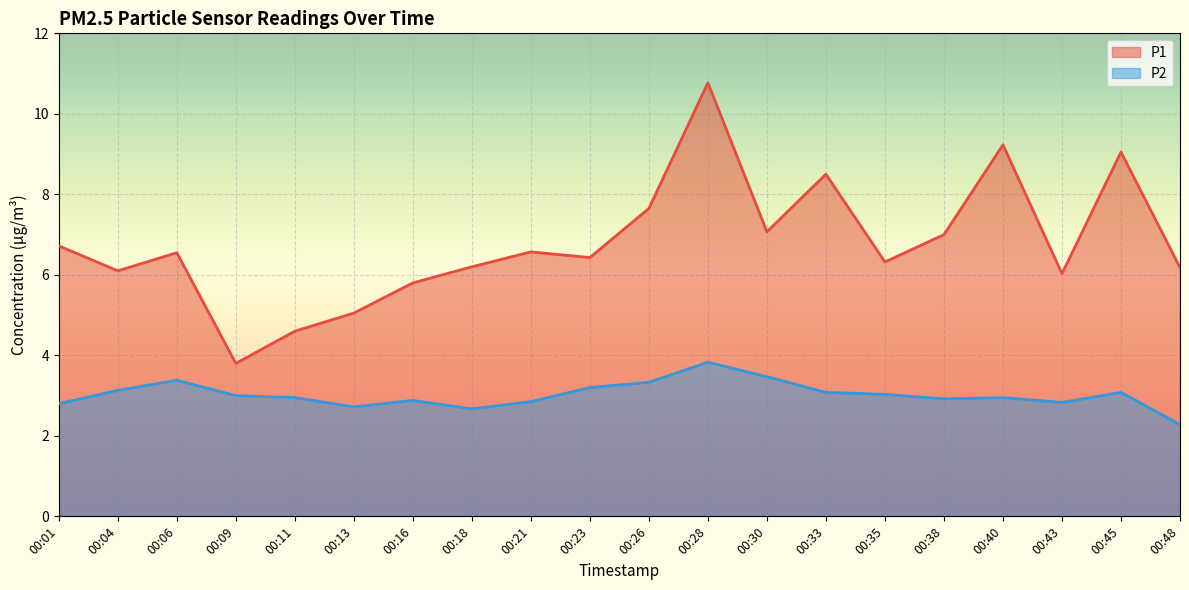

At how many categories does at least one series exceed 5?

18